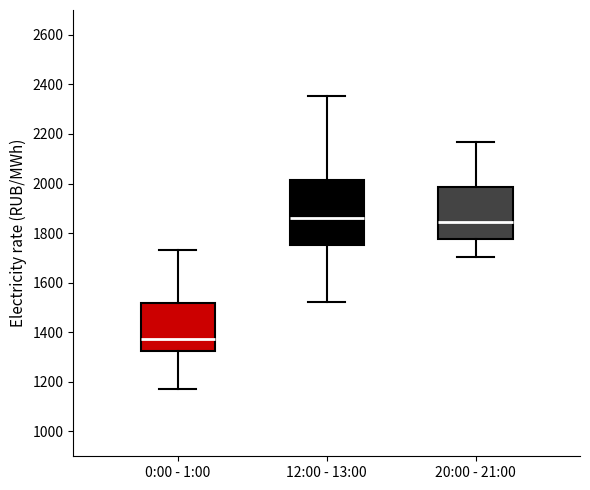

Where does the median line of the box for 0:00 - 1:00 sit on the y-axis? The values are not printed on the chart, so give them approximately, as read against the axis.

1380